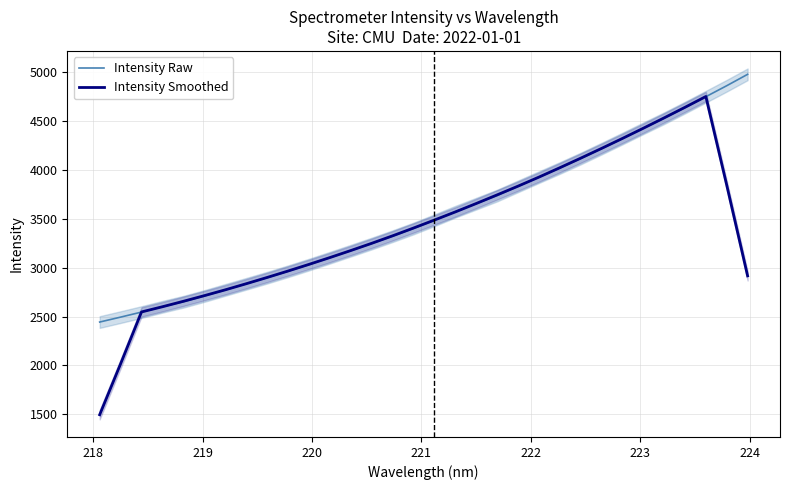

What is the sum of all Intensity Smoothed values?

108746.6